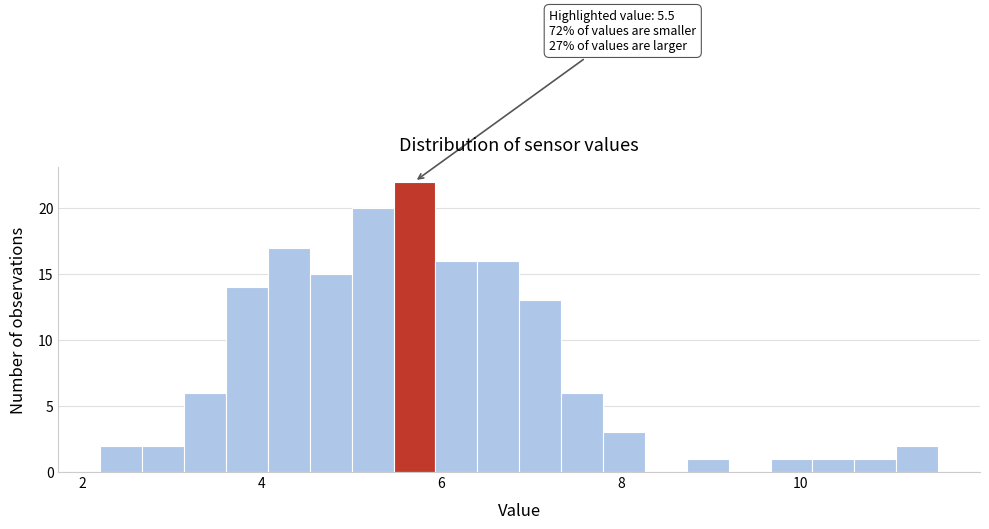

Read against the x-axis, roughly where is the centre of the tallest bar?

5.6